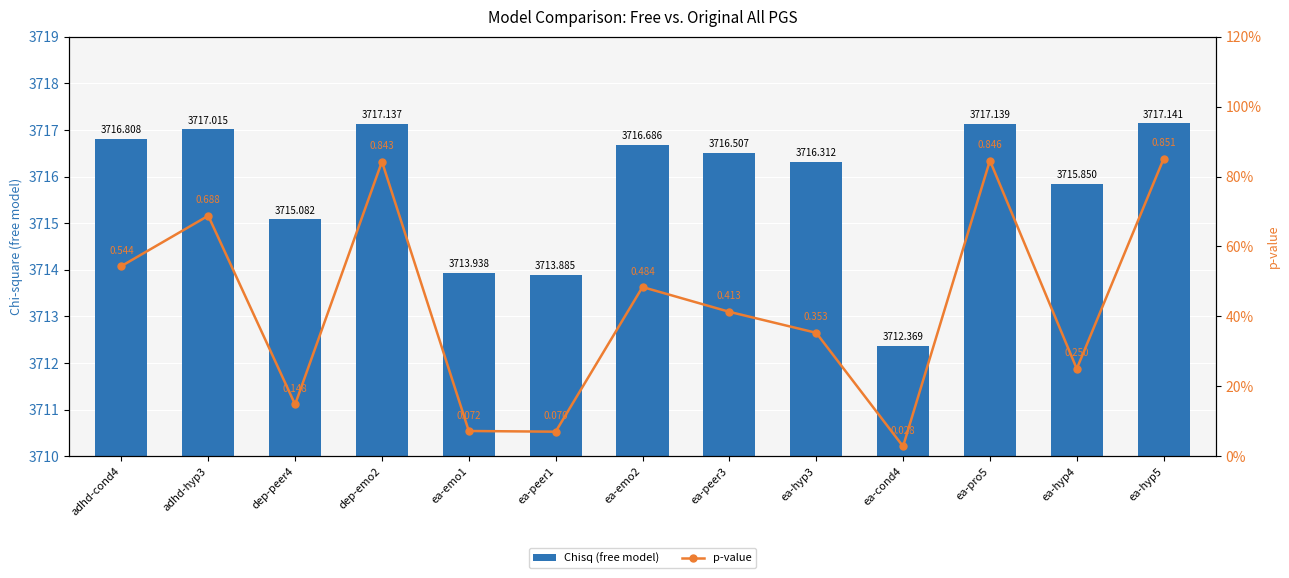

What are all the series names shown in the legend?

Chisq (free model), p-value